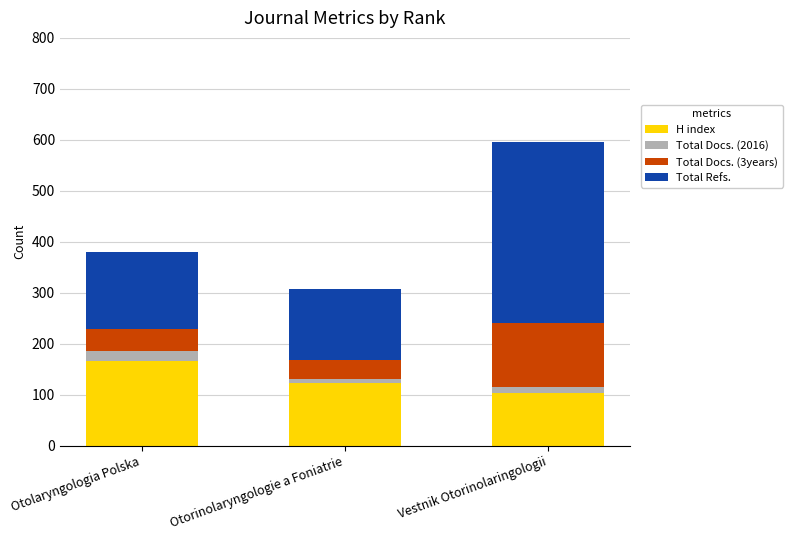

How many data points in H index are less than 123?

1